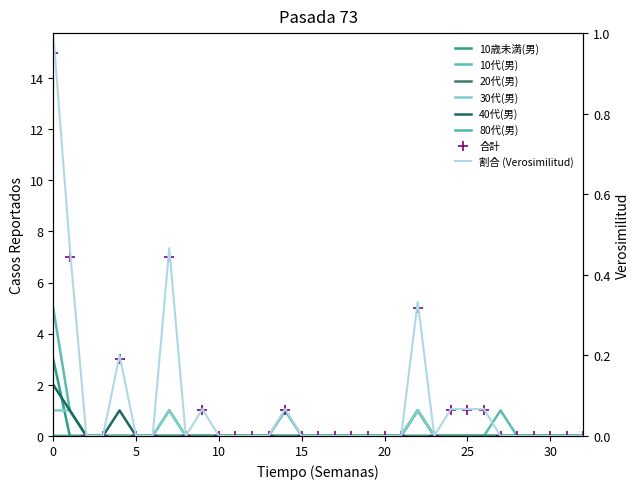

Which series has the widest spread of Y values?

10代(男)